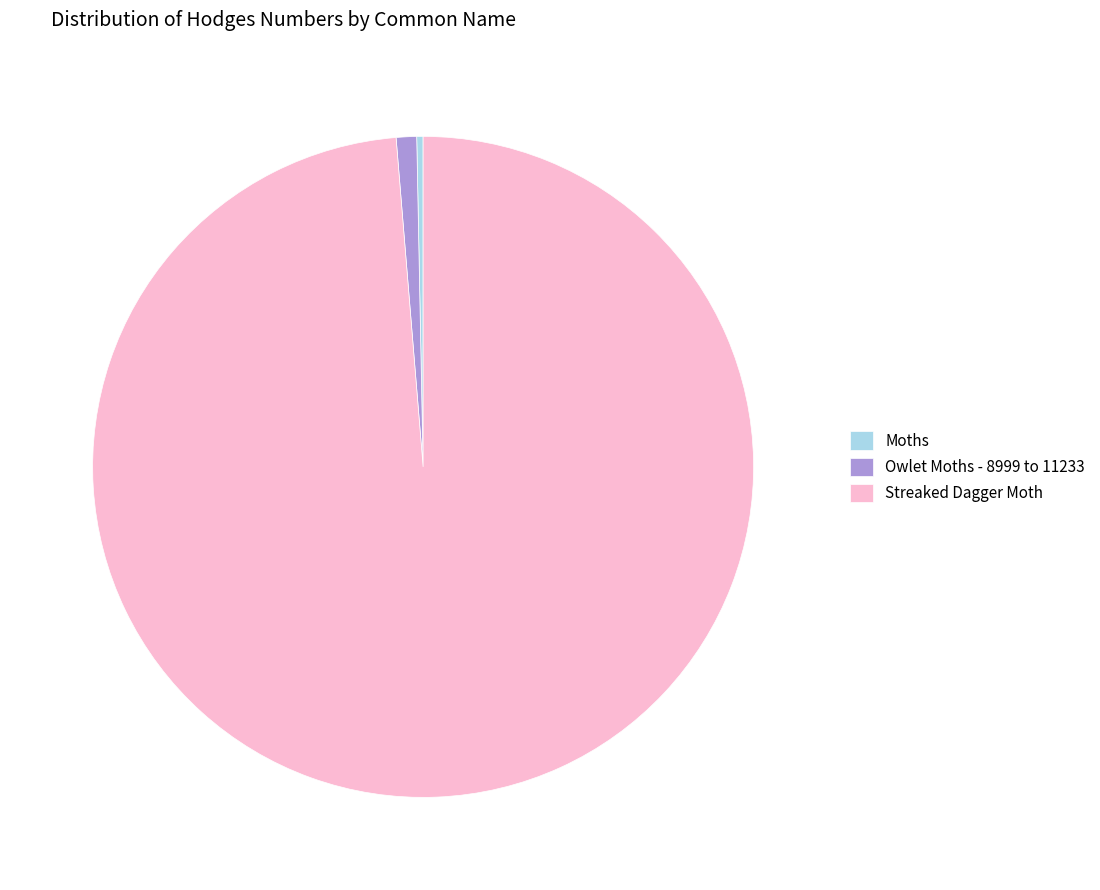

Which category has the biggest portion of the pie?

Streaked Dagger Moth